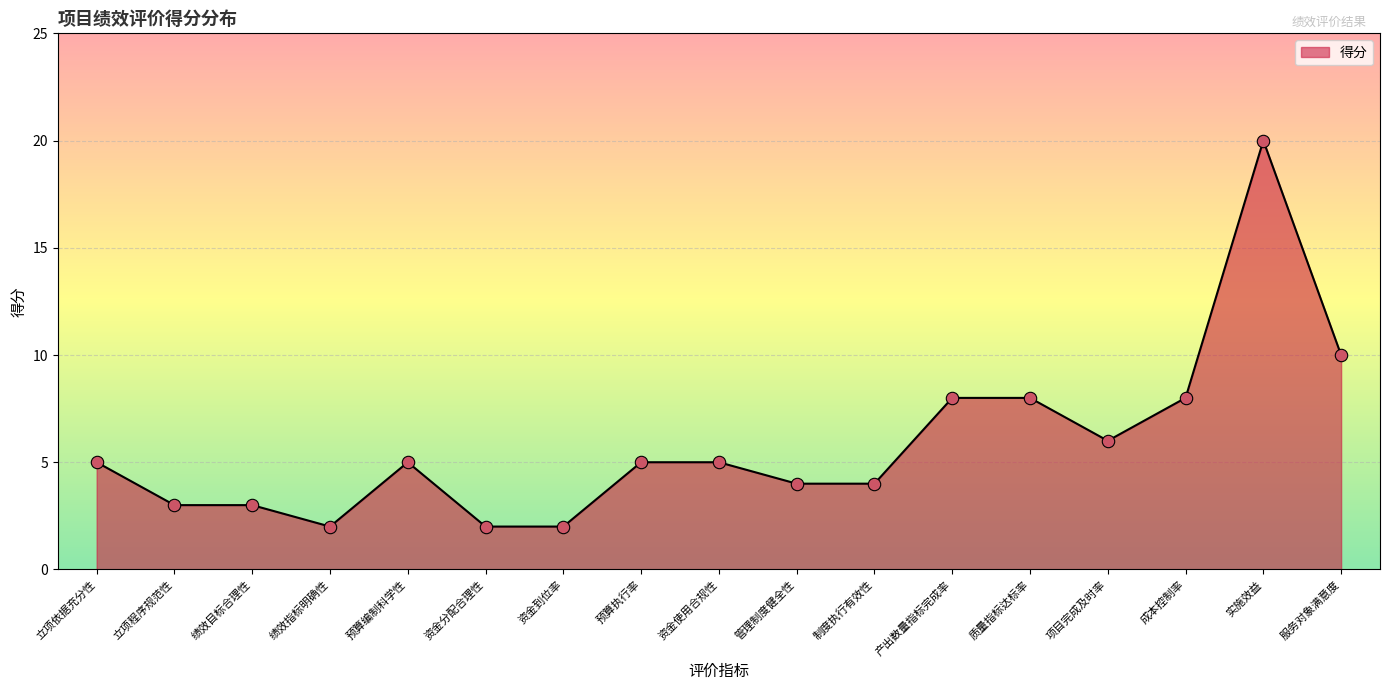

What is the change in value from 预算执行率 to 实施效益?

+15